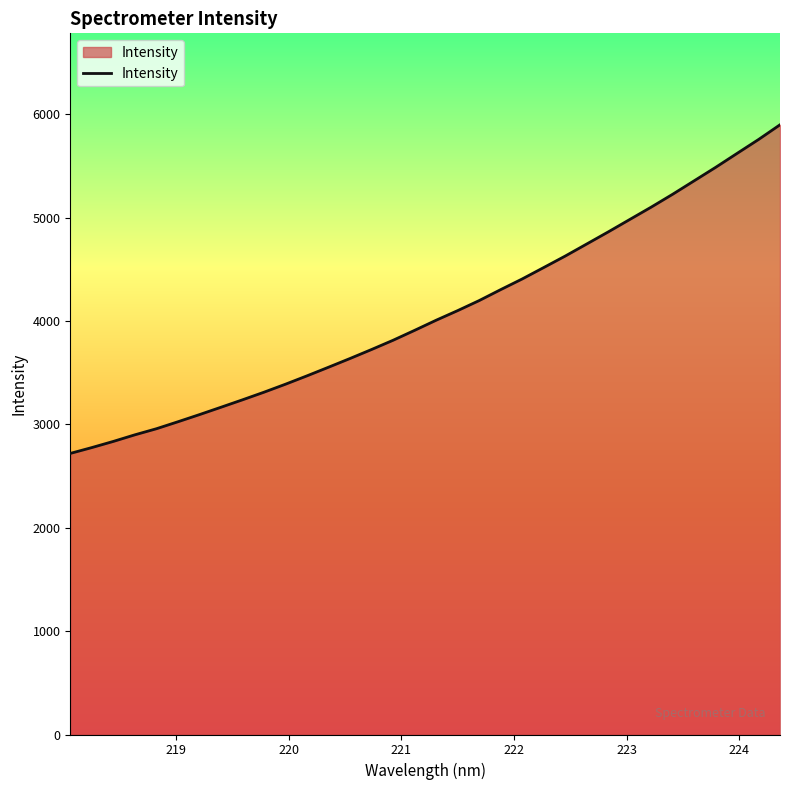

What is the maximum value shown in the chart?

5897.6